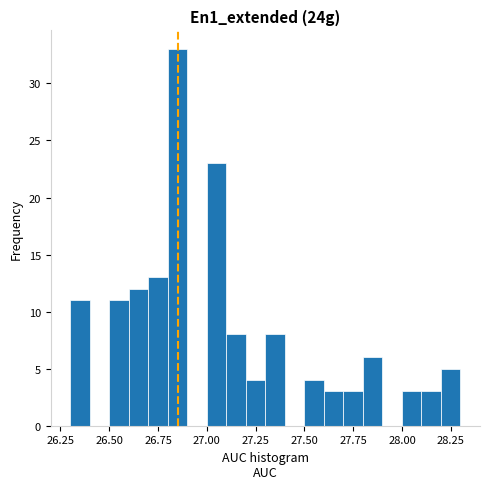

Around what value on the x-axis is the tallest bar? Give the approximate position of its centre, as read against the axis.

26.85